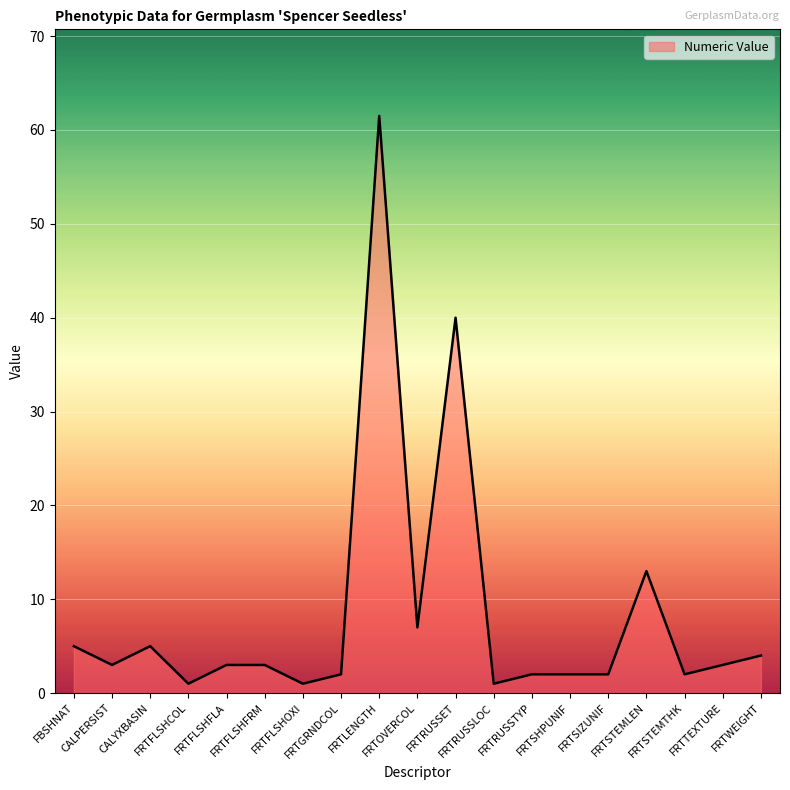

Count the number of categories in the chart.

19